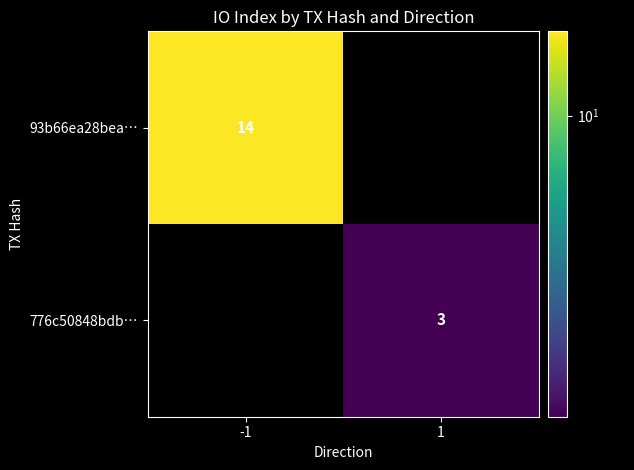

Is it true that 776c50848bdb… equals 3 at 1?

True